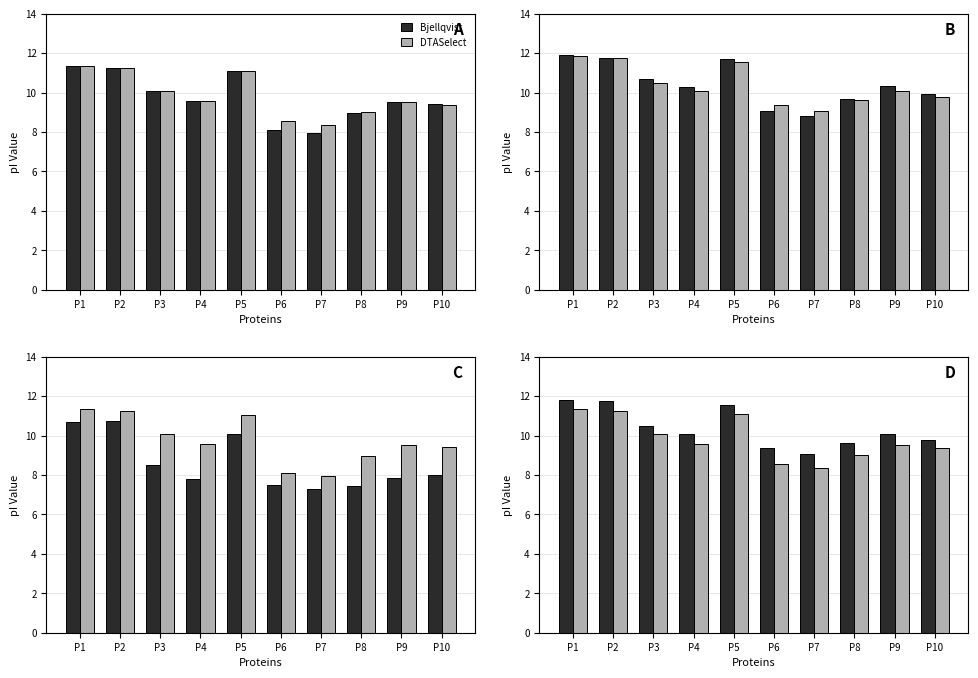

Reading right to left, transcribe all the data shown in this chart.

Bjellqvist: 9.4	9.5	9.0	8.0	8.1	11.1	9.6	10.1	11.3	11.3
DTASelect: 9.4	9.5	9.0	8.4	8.6	11.1	9.6	10.1	11.3	11.3
EMBOSS: 9.9	10.3	9.7	8.8	9.1	11.7	10.3	10.7	11.8	11.9
IPC_peptide: 9.8	10.1	9.6	9.1	9.4	11.6	10.1	10.5	11.8	11.8
IPC2_peptide: 8.0	7.8	7.4	7.3	7.5	10.1	7.8	8.5	10.8	10.7